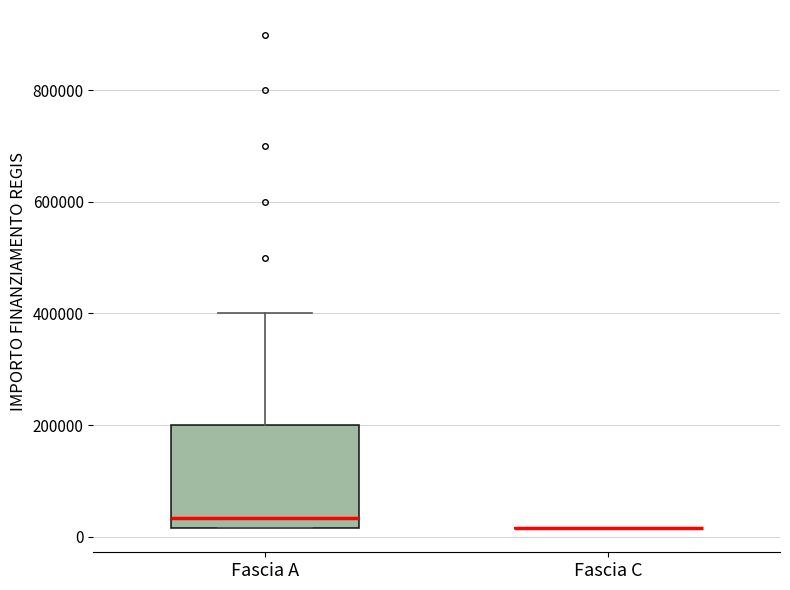

Where does the median line of the box for Fascia A sit on the y-axis? The values are not printed on the chart, so give them approximately, as read against the axis.

40000